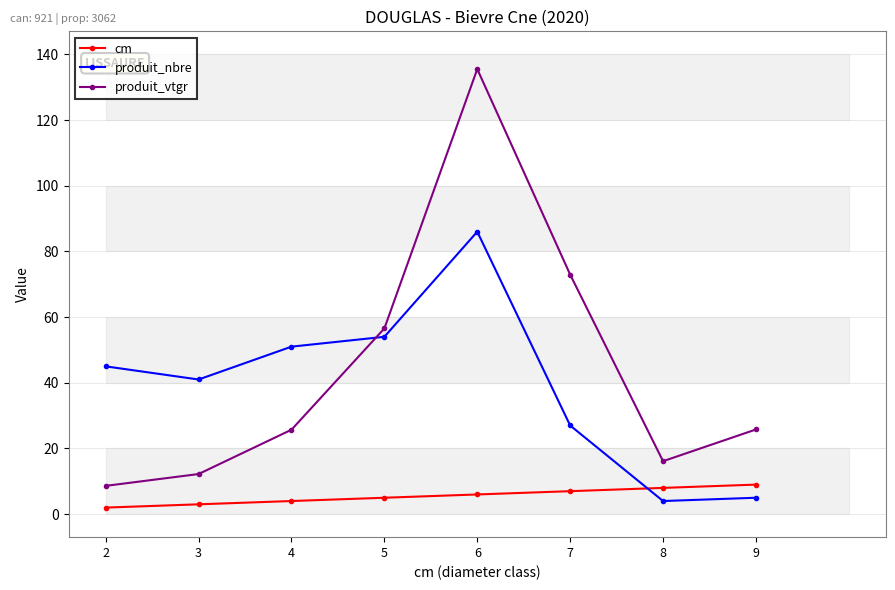

Which category has the lowest value in the produit_nbre series?

8